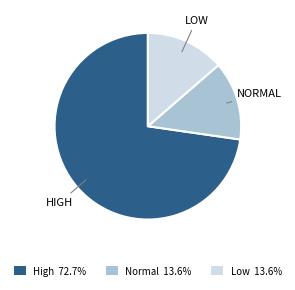

Does HIGH account for over 50% of the chart?

Yes